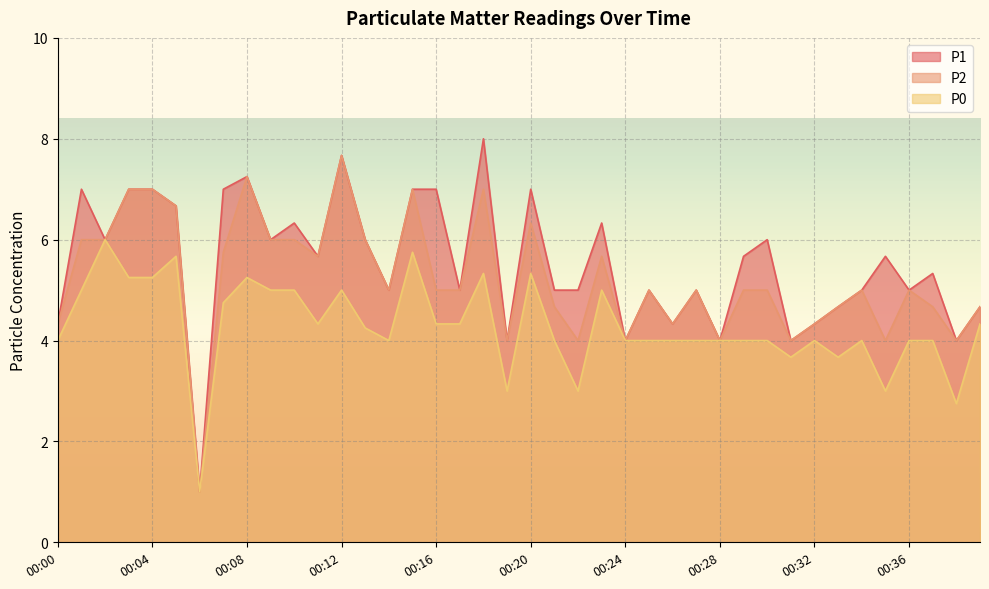

How many data points in P0 are less than 4?

7